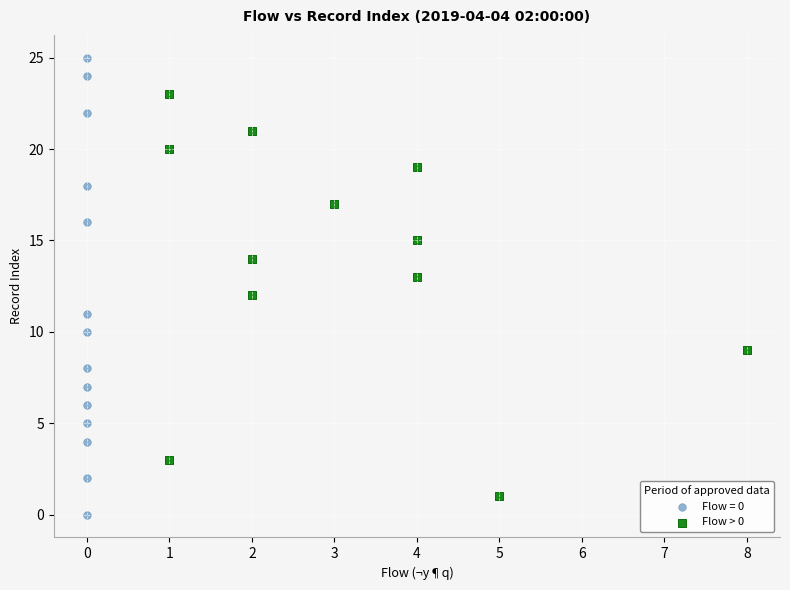

Which series contains the highest Y value?

Flow = 0